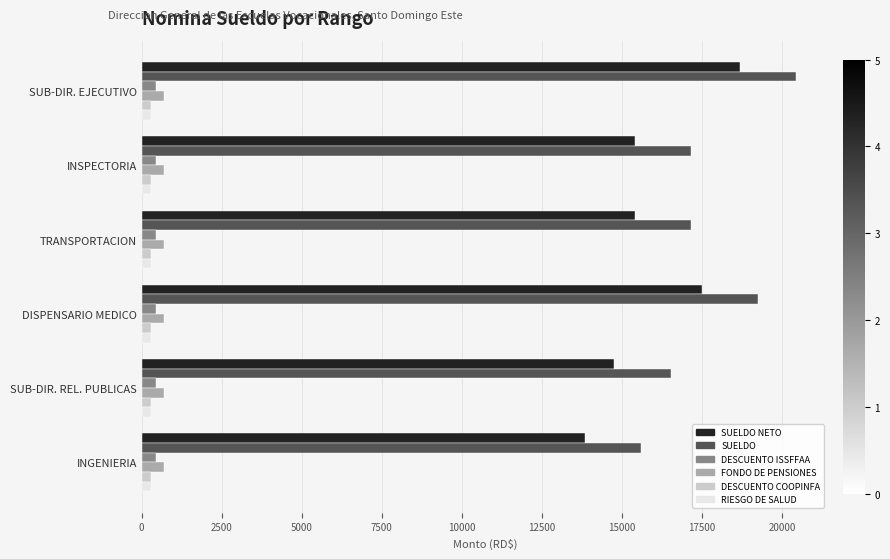

Which category has the highest value across all series?

SUB-DIR. EJECUTIVO